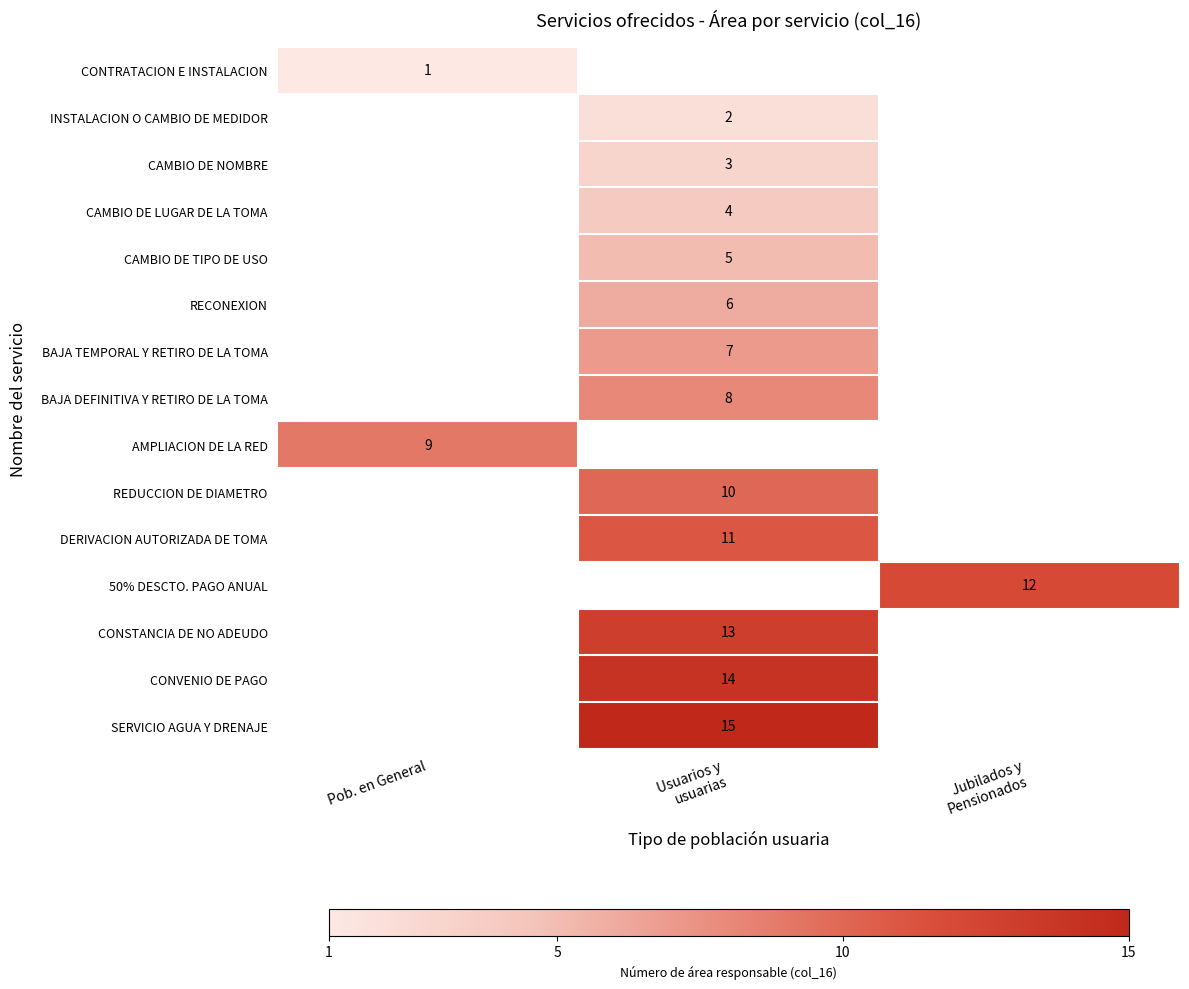

Is it true that AMPLIACION DE LA RED equals 9 at Pob. en General?

True